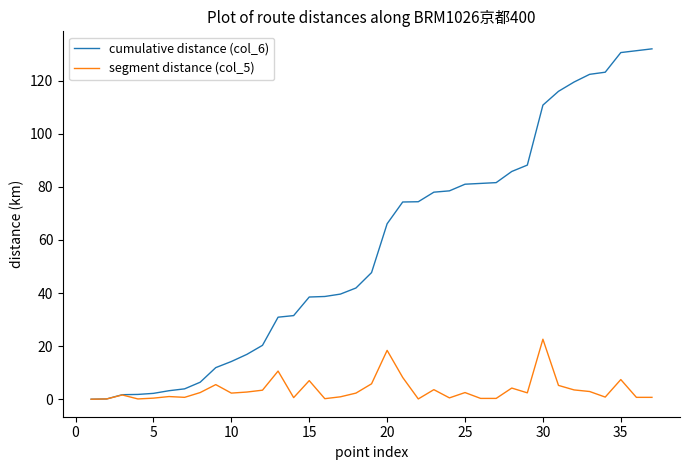

What is the difference between the maximum and minimum values in the segment distance (col_5) series?

22.6